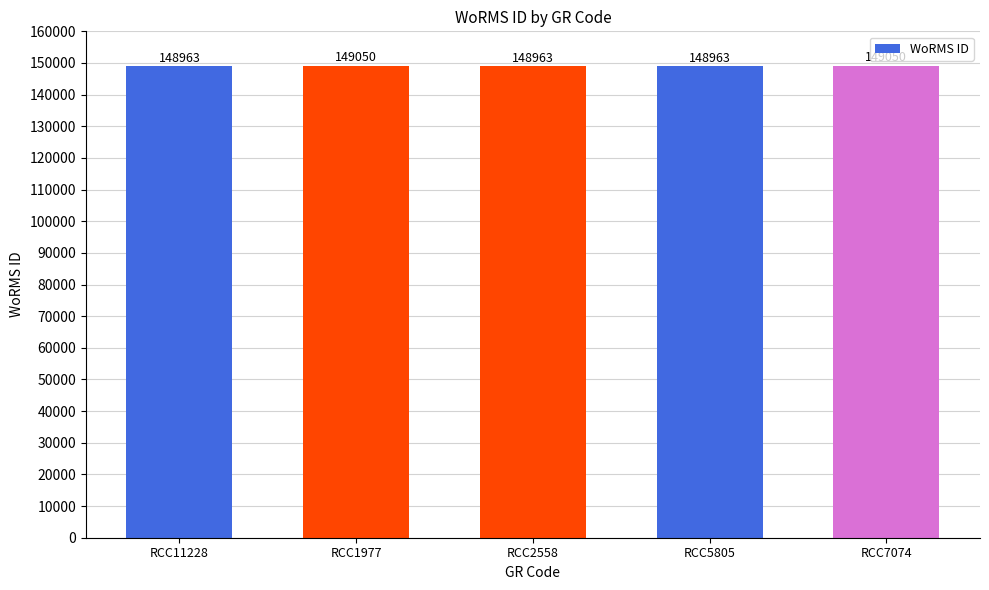

What is the smallest value displayed?

148963